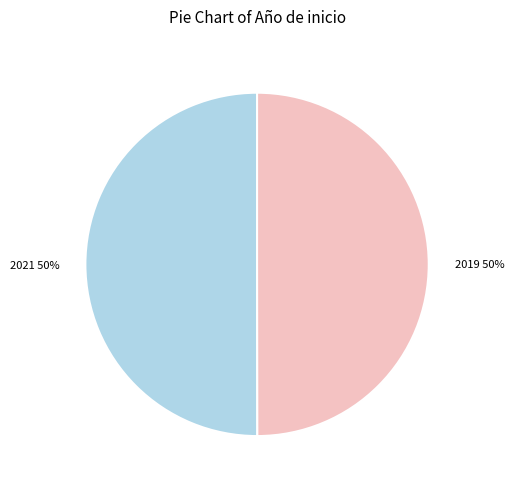

How many segments does this pie chart have?

2